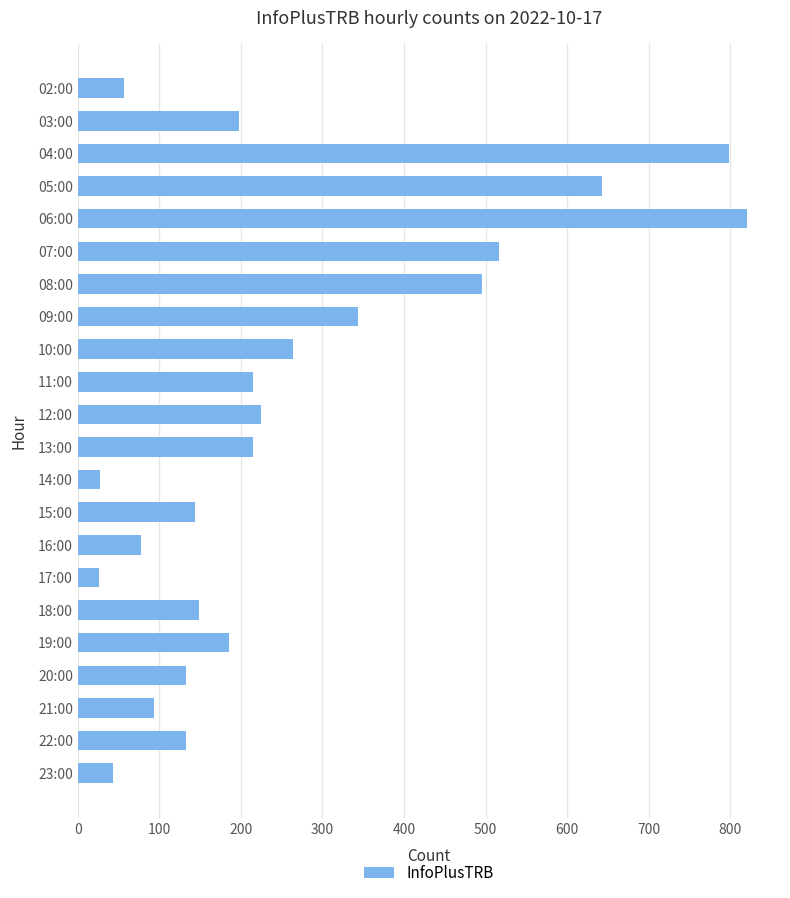

What is the difference between the second highest and second lowest values?

772